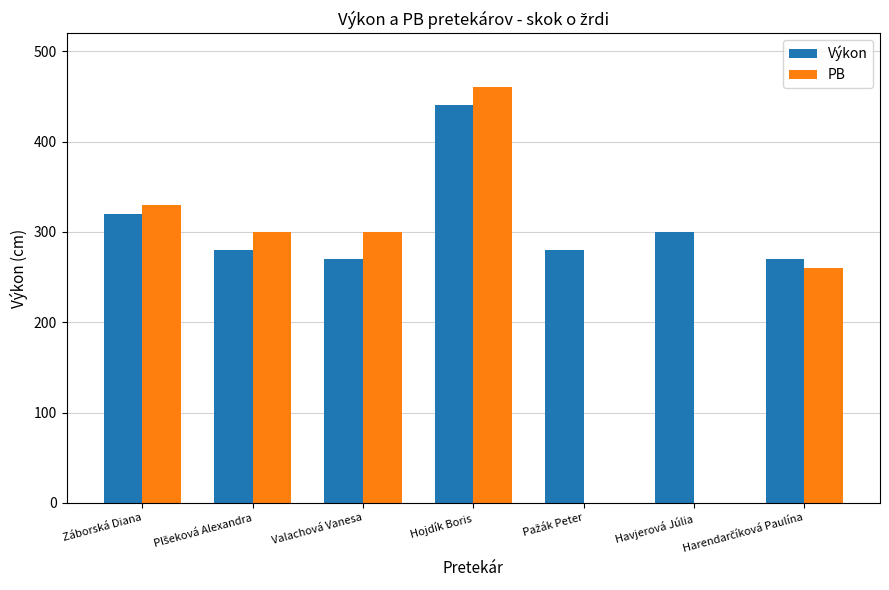

What is the sum of the Výkon values at Záborská Diana and Hojdík Boris?

760